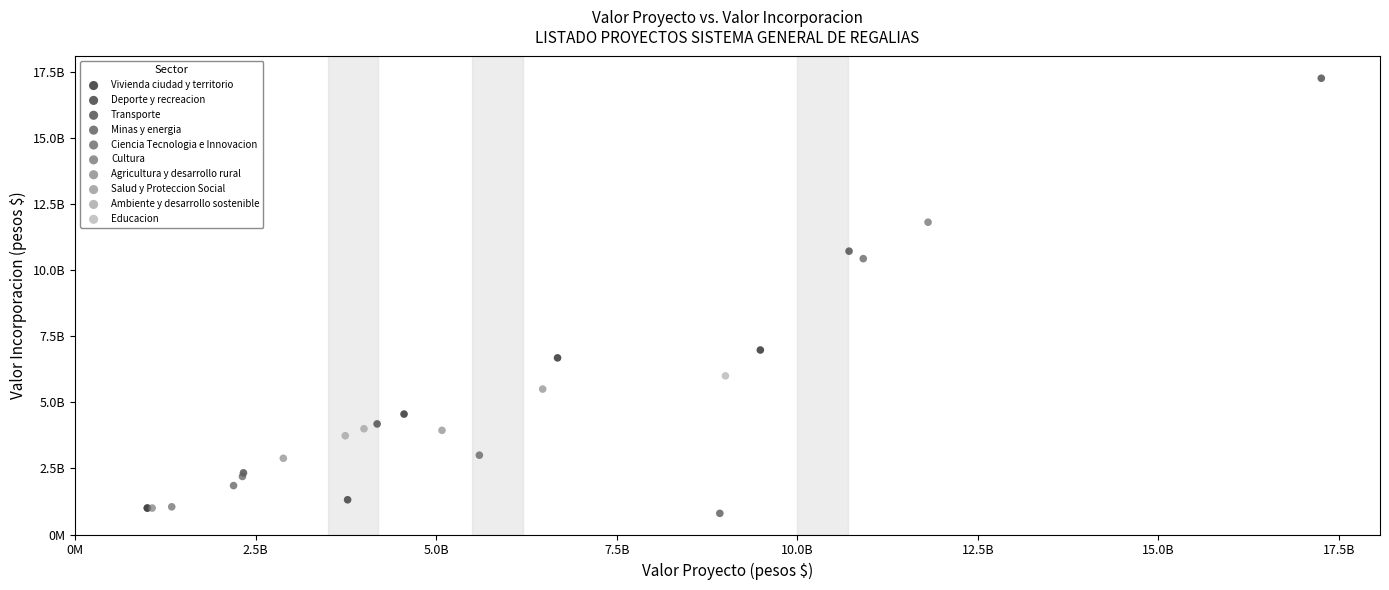

What are all the series names shown in the legend?

Minas y energia, Educacion, Transporte, Vivienda ciudad y territorio, Ciencia Tecnologia e Innovacion, Ambiente y desarrollo sostenible, Salud y Proteccion Social, Cultura, Agricultura y desarrollo rural, Deporte y recreacion